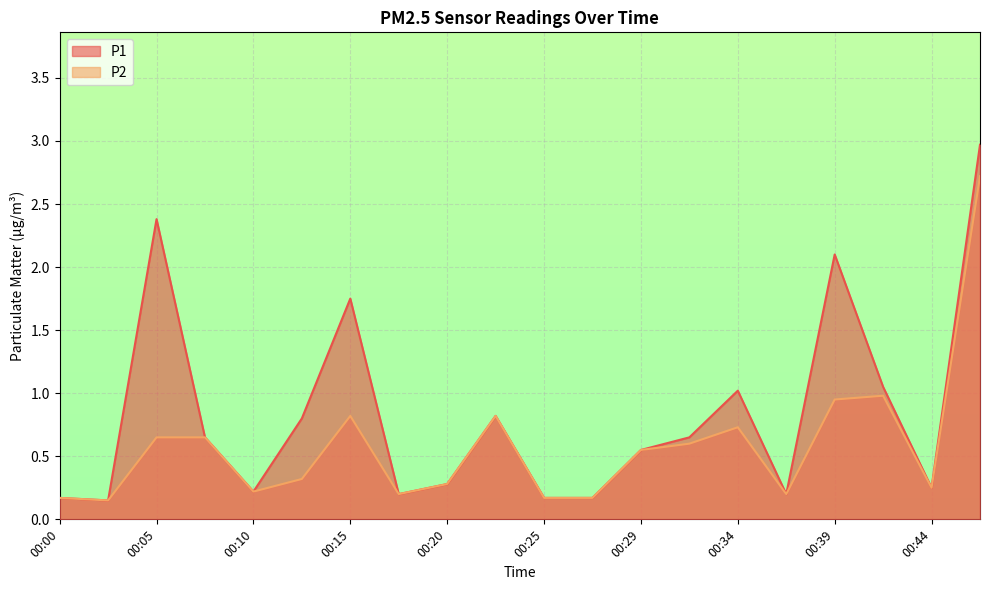

List the series in order of their peak value, lowest first.

P2, P1